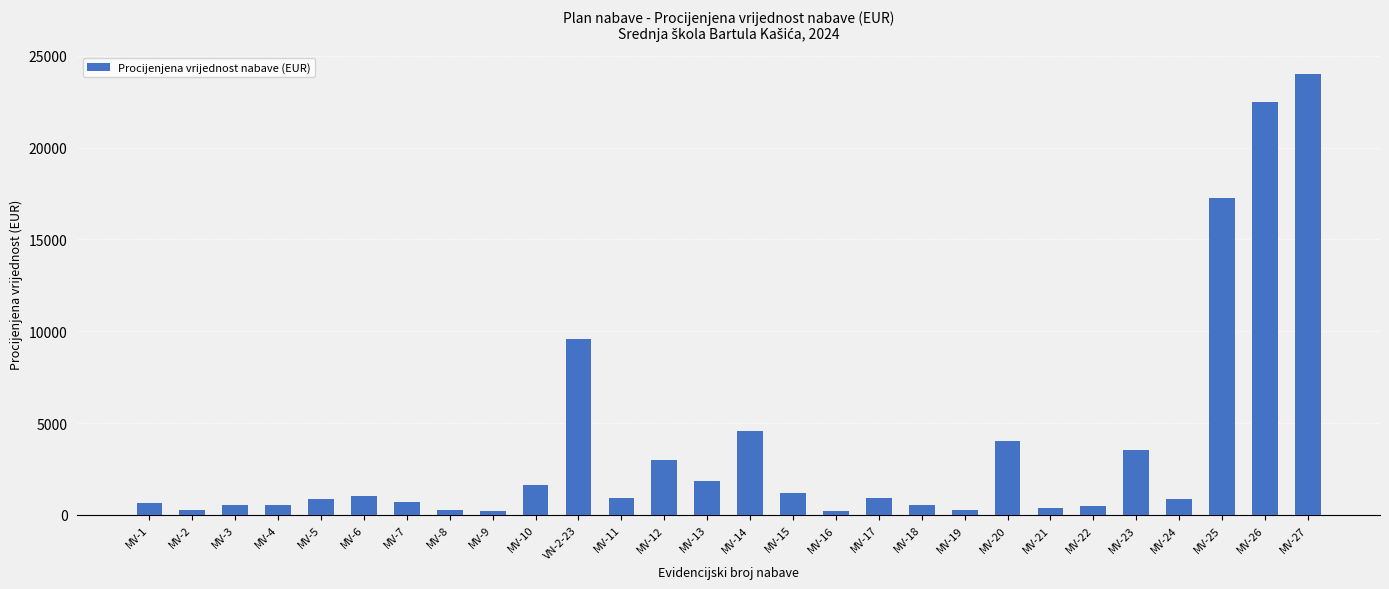

At which category does the chart reach its peak across all series?

MV-27